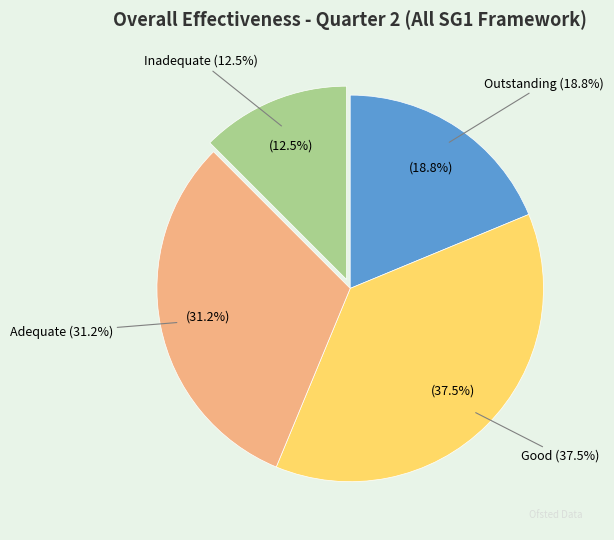

True or false: Outstanding accounts for 19% of the total.

True